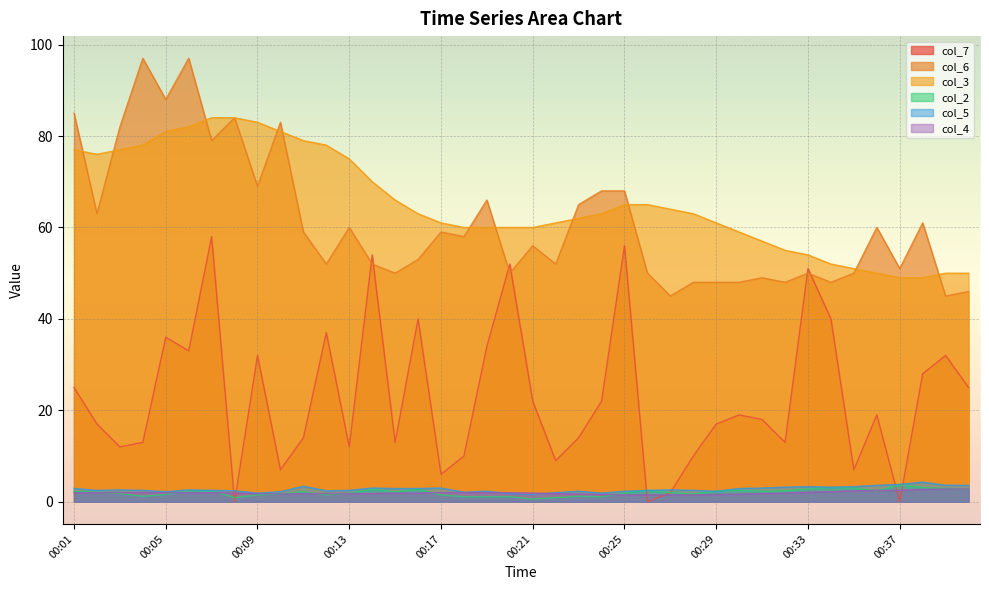

What is the spread (max minus min) of values at 00:08?

84.0